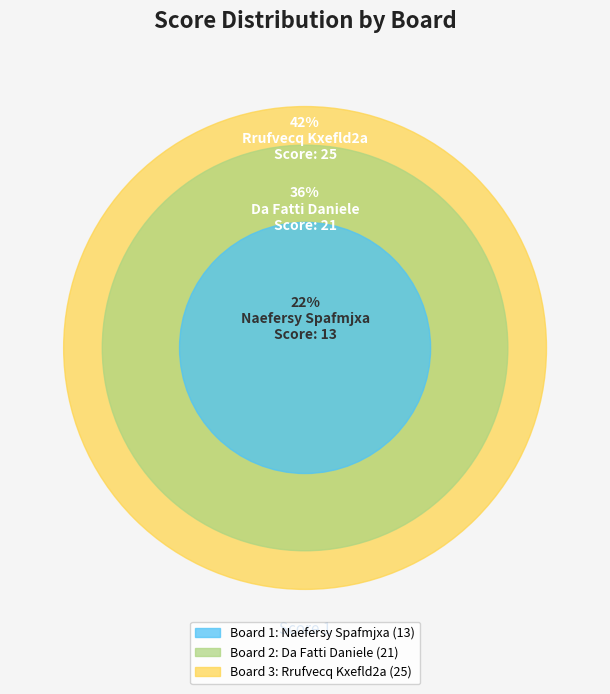

What percentage is the 1 slice, to the nearest percent?

22%